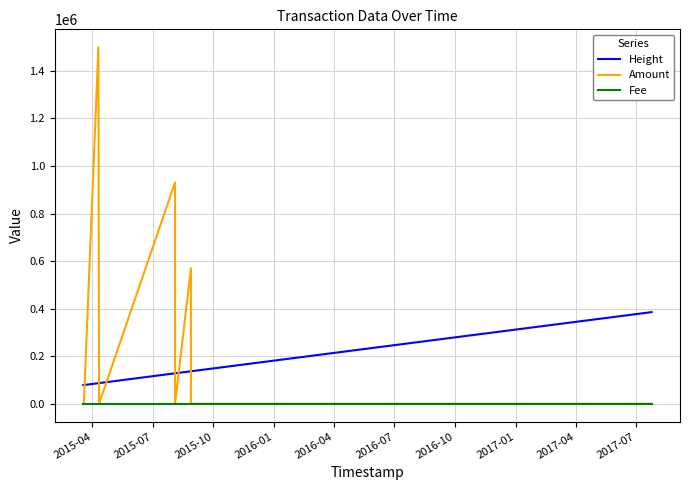

Is the value of Height at 2015-10 greater than the value of Fee at 2016-07?

Yes